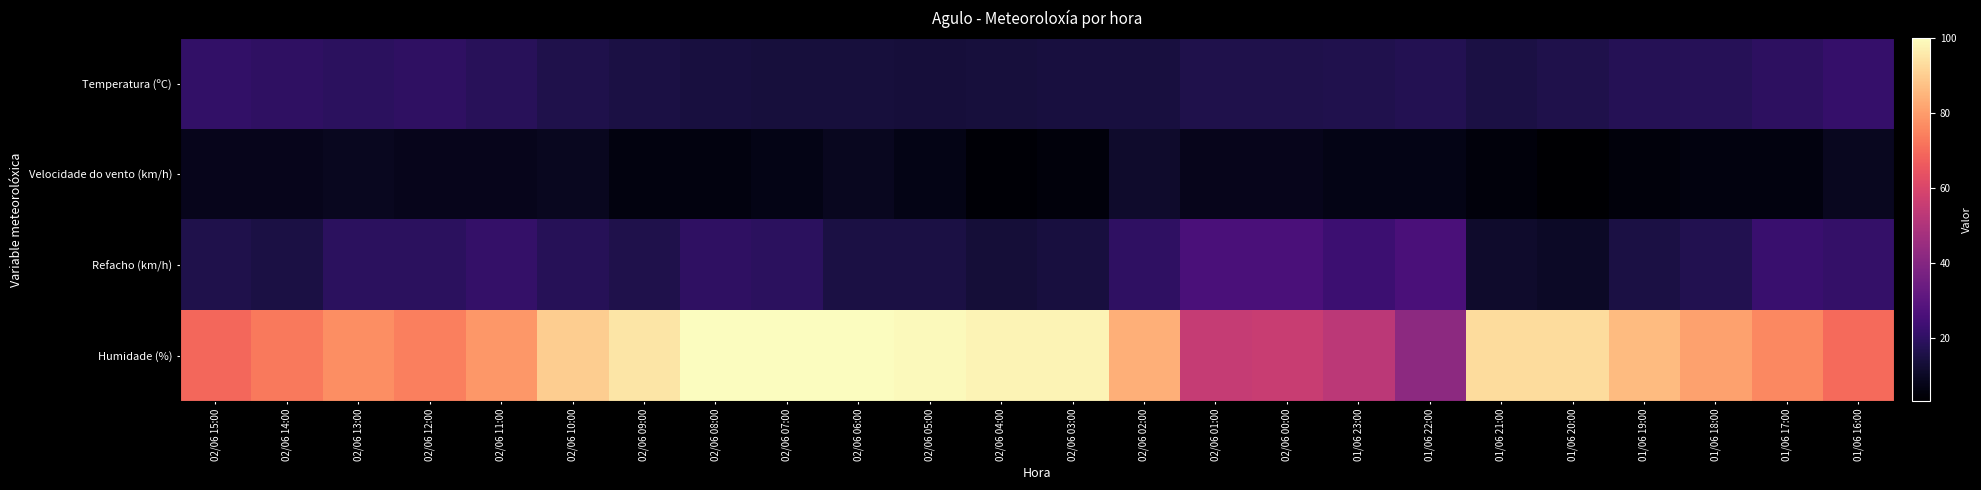

Reading left to right, extract all data points from this chart.

Temperatura (ºC): 02/06 15:00=20.8	02/06 14:00=19.9	02/06 13:00=19.2	02/06 12:00=19.7	02/06 11:00=18.4	02/06 10:00=16.1	02/06 09:00=14.9	02/06 08:00=14.0	02/06 07:00=13.7	02/06 06:00=13.7	02/06 05:00=13.6	02/06 04:00=13.9	02/06 03:00=14.1	02/06 02:00=14.1	02/06 01:00=16.0	02/06 00:00=16.0	01/06 23:00=16.5	01/06 22:00=17.3	01/06 21:00=14.8	01/06 20:00=16.1	01/06 19:00=17.6	01/06 18:00=18.1	01/06 17:00=19.4	01/06 16:00=21.2
Velocidade do vento (km/h): 02/06 15:00=8.0	02/06 14:00=8.0	02/06 13:00=9.0	02/06 12:00=8.0	02/06 11:00=8.0	02/06 10:00=9.0	02/06 09:00=6.0	02/06 08:00=6.0	02/06 07:00=7.0	02/06 06:00=9.0	02/06 05:00=7.0	02/06 04:00=4.0	02/06 03:00=5.0	02/06 02:00=11.0	02/06 01:00=8.0	02/06 00:00=8.0	01/06 23:00=7.0	01/06 22:00=7.0	01/06 21:00=5.0	01/06 20:00=3.0	01/06 19:00=5.0	01/06 18:00=6.0	01/06 17:00=6.0	01/06 16:00=9.0
Refacho (km/h): 02/06 15:00=16.0	02/06 14:00=15.0	02/06 13:00=19.0	02/06 12:00=19.0	02/06 11:00=21.0	02/06 10:00=18.0	02/06 09:00=16.0	02/06 08:00=20.0	02/06 07:00=19.0	02/06 06:00=15.0	02/06 05:00=15.0	02/06 04:00=13.0	02/06 03:00=14.0	02/06 02:00=20.0	02/06 01:00=26.0	02/06 00:00=26.0	01/06 23:00=23.0	01/06 22:00=26.0	01/06 21:00=11.0	01/06 20:00=10.0	01/06 19:00=15.0	01/06 18:00=17.0	01/06 17:00=22.0	01/06 16:00=21.0
Humidade (%): 02/06 15:00=69.0	02/06 14:00=73.0	02/06 13:00=77.0	02/06 12:00=74.0	02/06 11:00=79.0	02/06 10:00=90.0	02/06 09:00=95.0	02/06 08:00=100.0	02/06 07:00=100.0	02/06 06:00=100.0	02/06 05:00=99.0	02/06 04:00=98.0	02/06 03:00=98.0	02/06 02:00=84.0	02/06 01:00=55.0	02/06 00:00=56.0	01/06 23:00=53.0	01/06 22:00=42.0	01/06 21:00=93.0	01/06 20:00=93.0	01/06 19:00=86.0	01/06 18:00=81.0	01/06 17:00=76.0	01/06 16:00=70.0